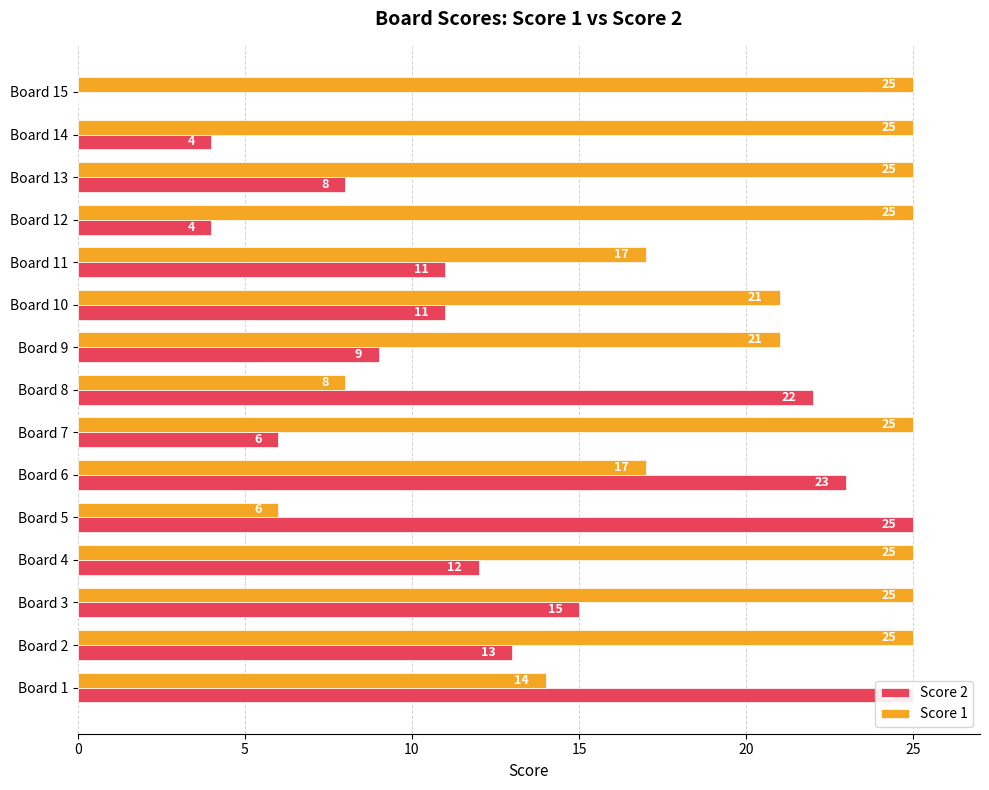

At how many categories does at least one series exceed 16?

15